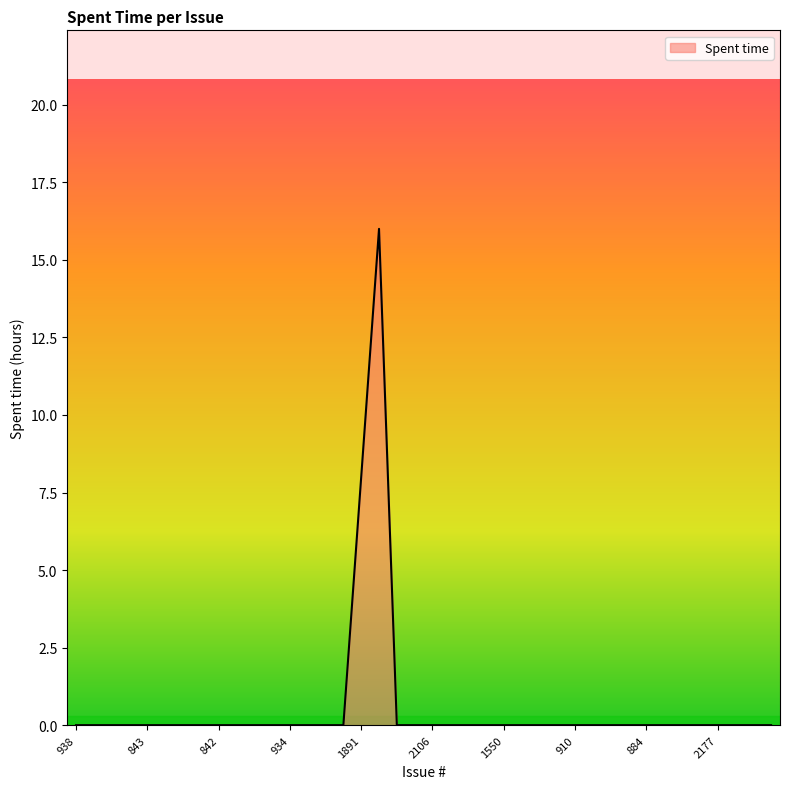

What is the greatest value displayed?

16